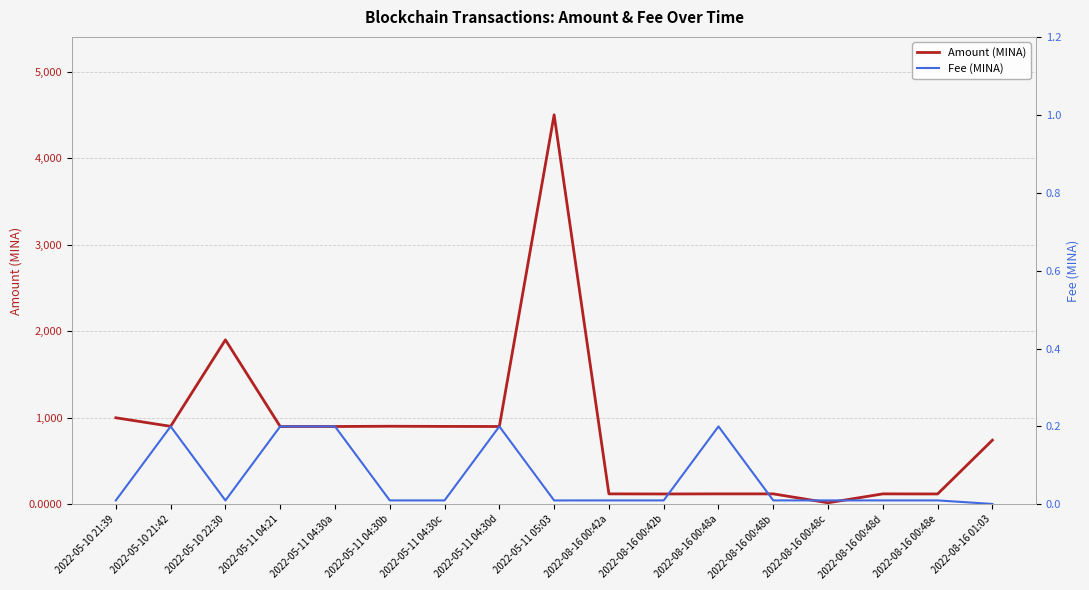

Between 2022-05-11 04:30d and 2022-08-16 00:42b, which series saw the biggest shift?

Amount (MINA)